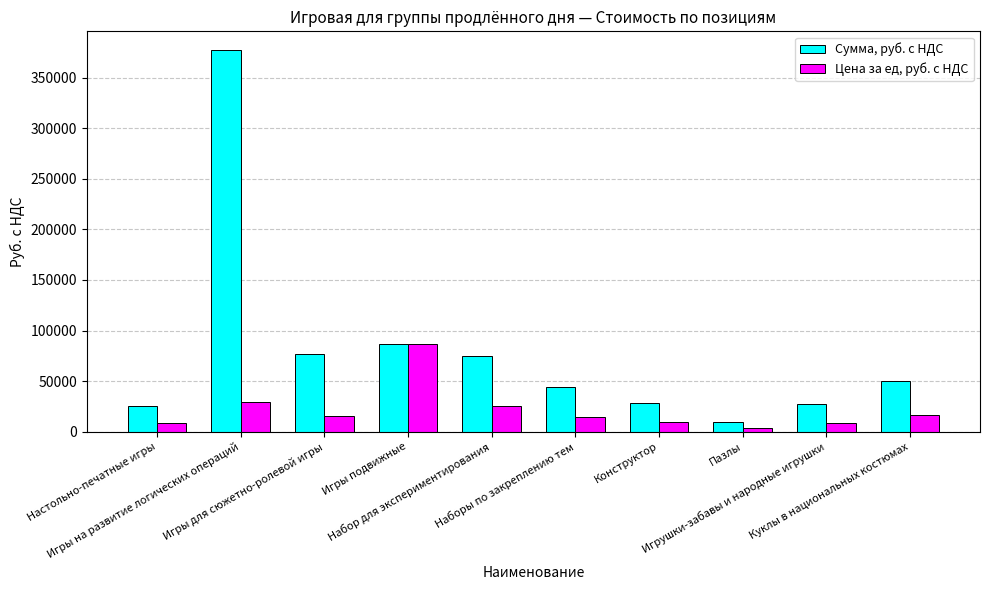

Read the Цена за ед, руб. с НДС value at Игры для сюжетно-ролевой игры, to the nearest 50.

15300